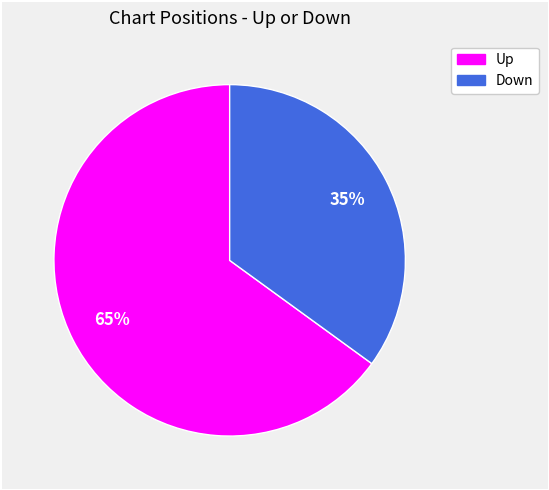

Is there a majority slice in this chart?

Yes